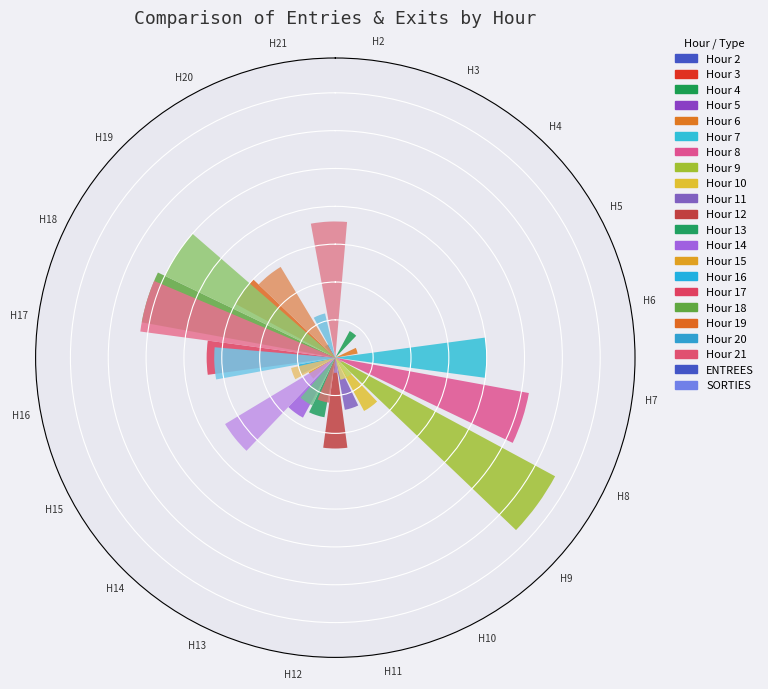

To the nearest percent, what is the difference between the H16 and H3 slice percentages?

11%